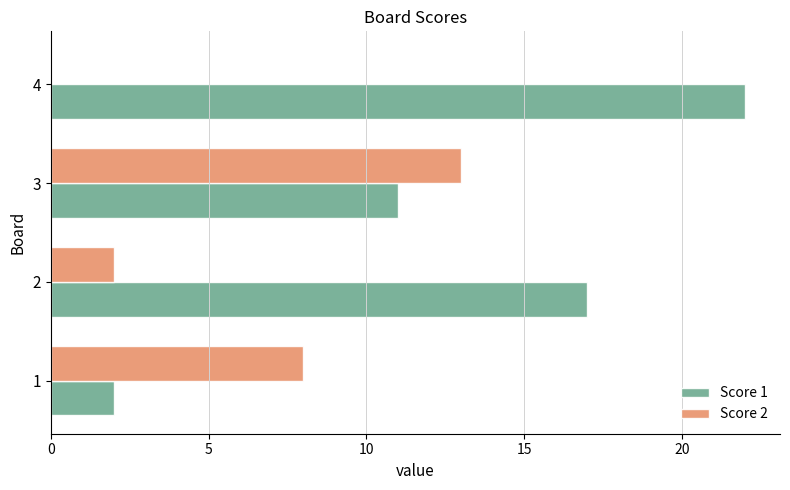

Which series has the largest total across all categories?

Score 1